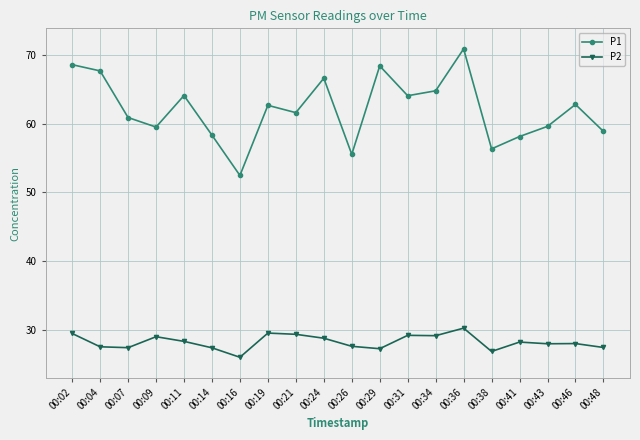

True or false: P2 and P1 cross at least once.

False